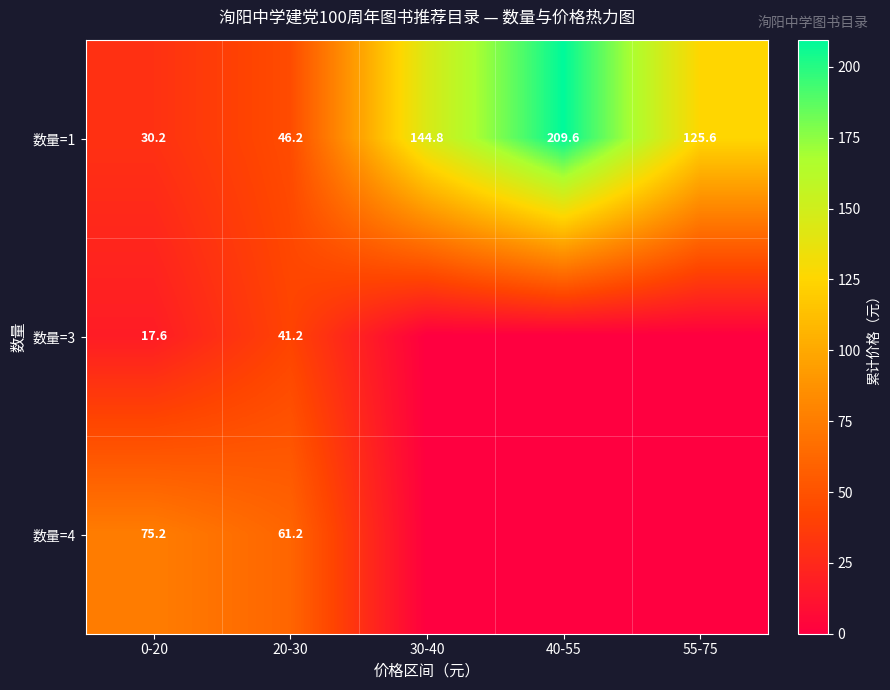

Where does the 数量=1 series first go above 125?

30-40